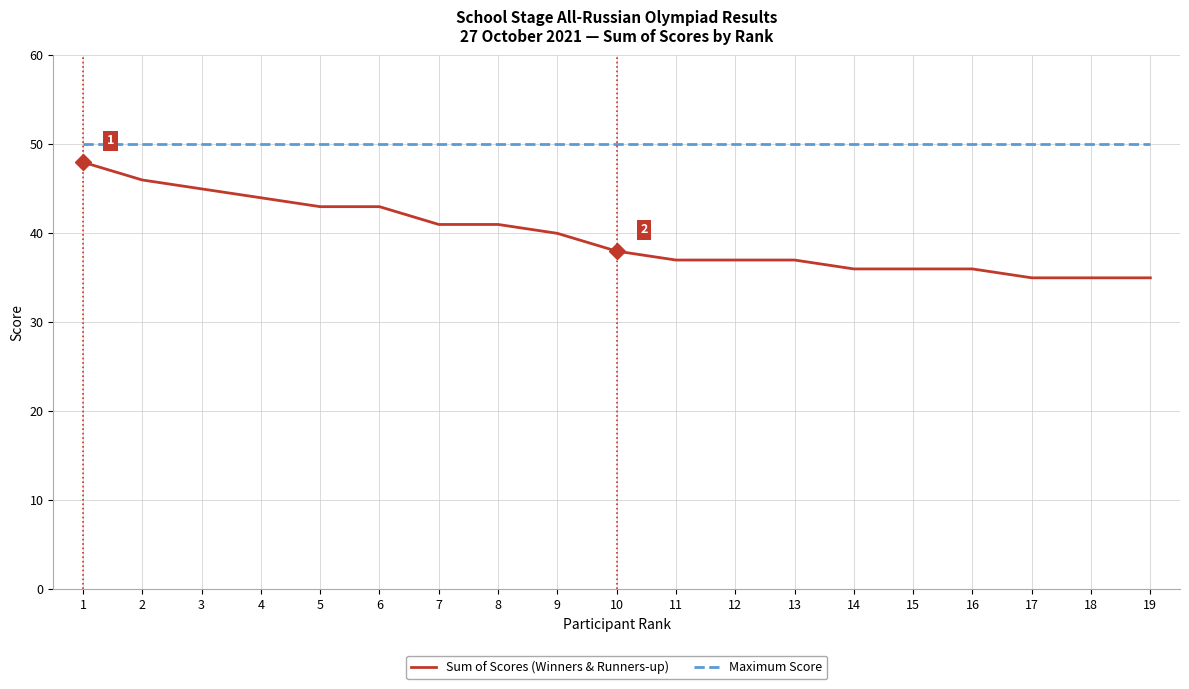

The Sum of Scores (Winners & Runners-up) series shows 56 at 17. True or false?

False